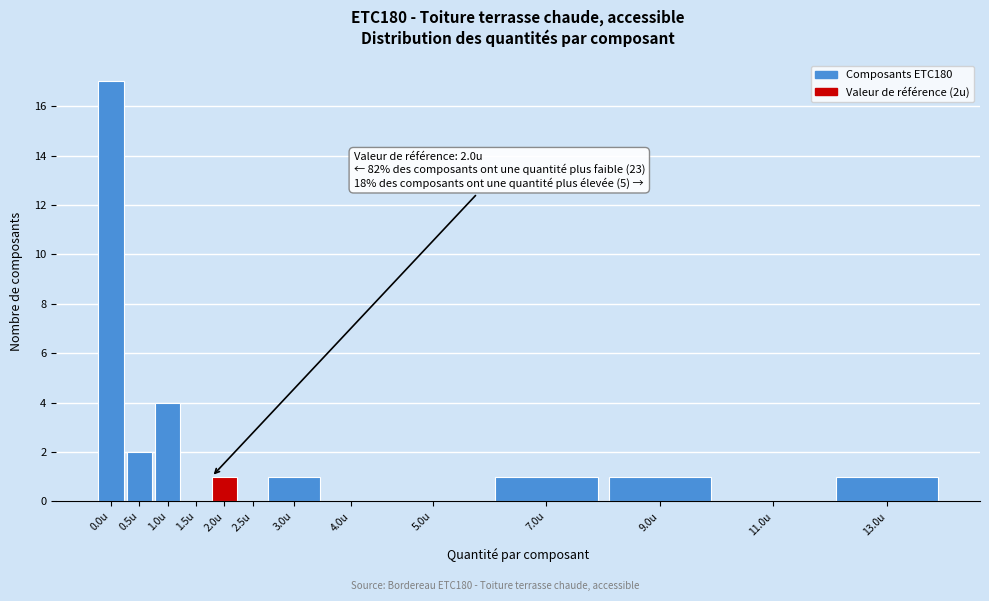

Reading left to right, transcribe all the data shown in this chart.

0.0u=17	0.5u=2	1.0u=4	1.5u=0	2.0u=1	2.5u=0	3.0u=1	4.0u=0	5.0u=0	7.0u=1	9.0u=1	11.0u=0	13.0u=1